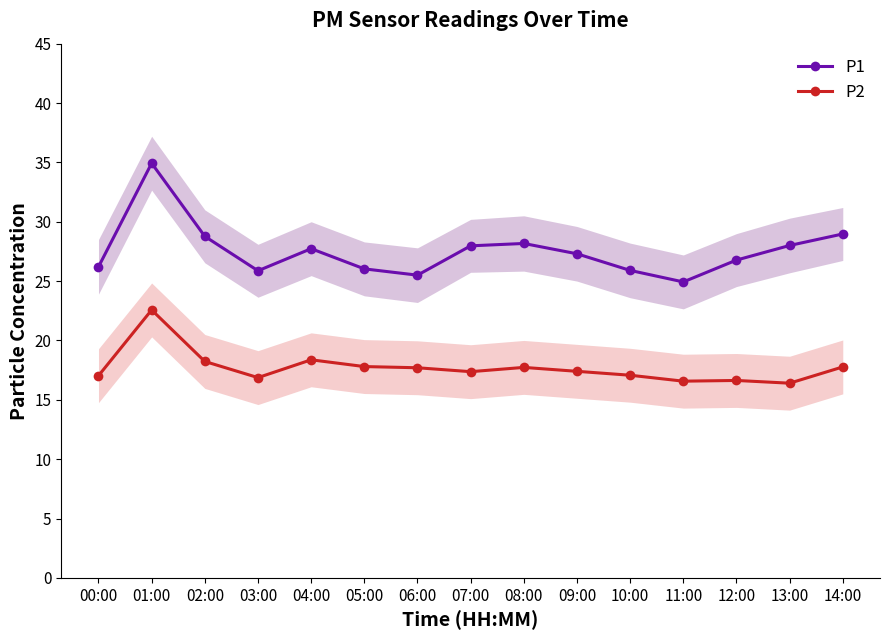

List the labels in order of P1 value, largest first.

01:00, 14:00, 02:00, 08:00, 13:00, 07:00, 04:00, 09:00, 12:00, 00:00, 05:00, 10:00, 03:00, 06:00, 11:00